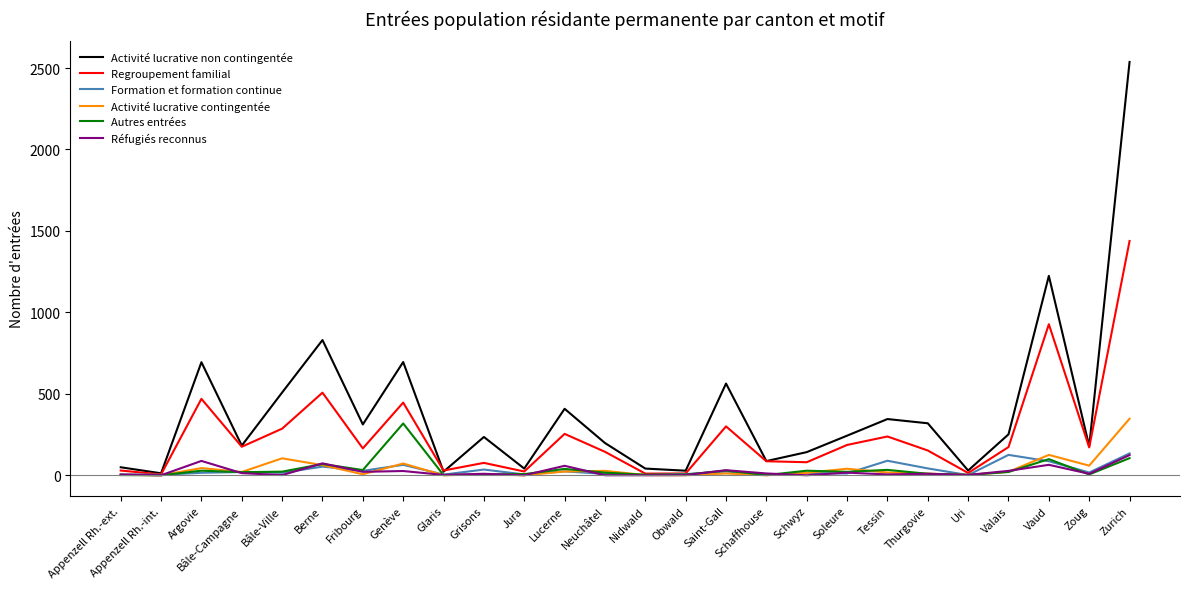

Does the chart have visible grid lines?

No